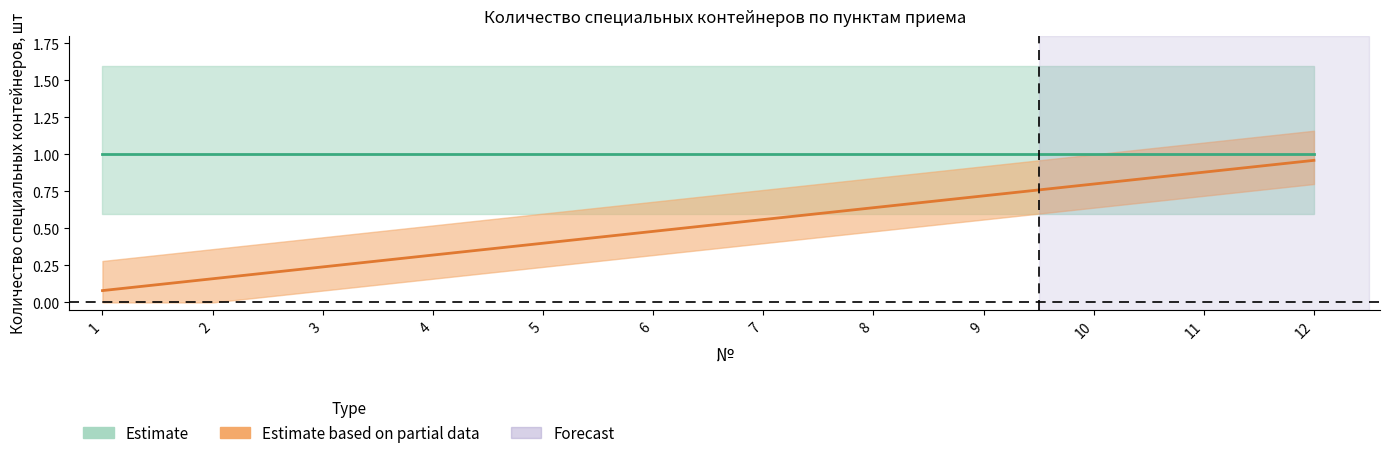

What is the sum of the values at 10 and 8?

1.4